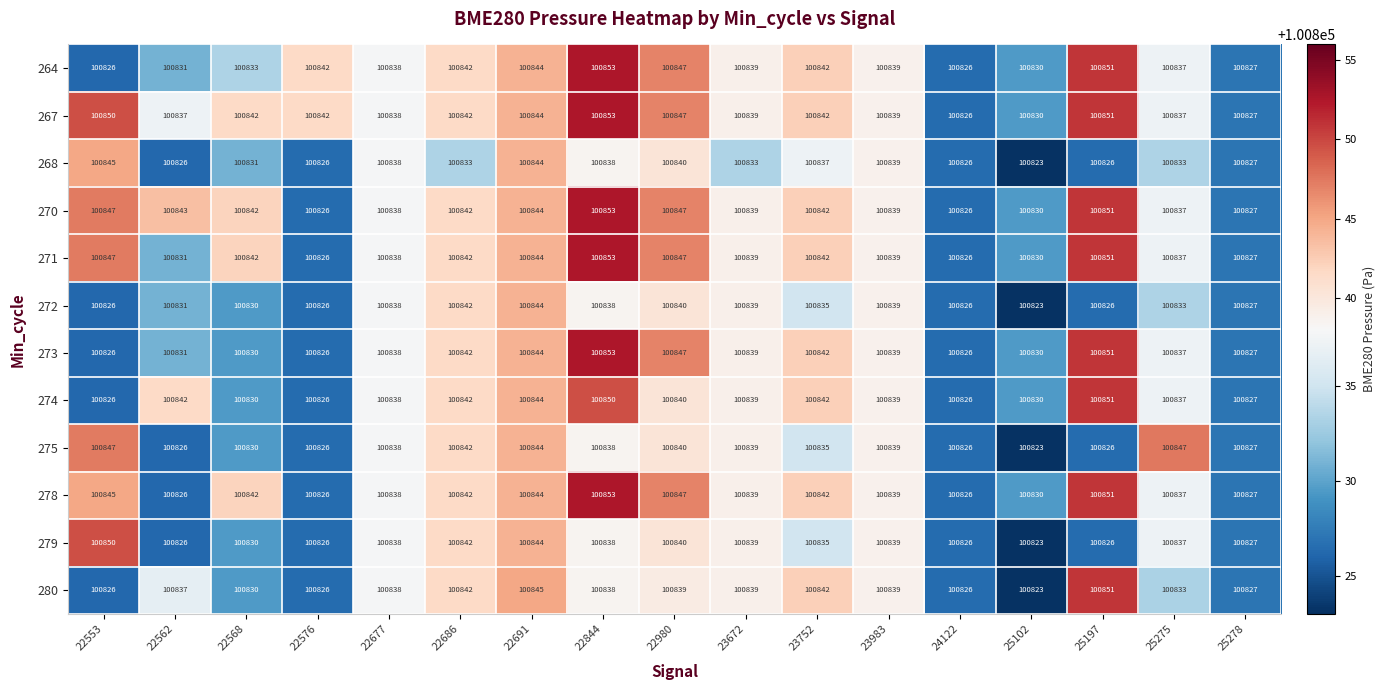

Which series has the widest spread of values?

280